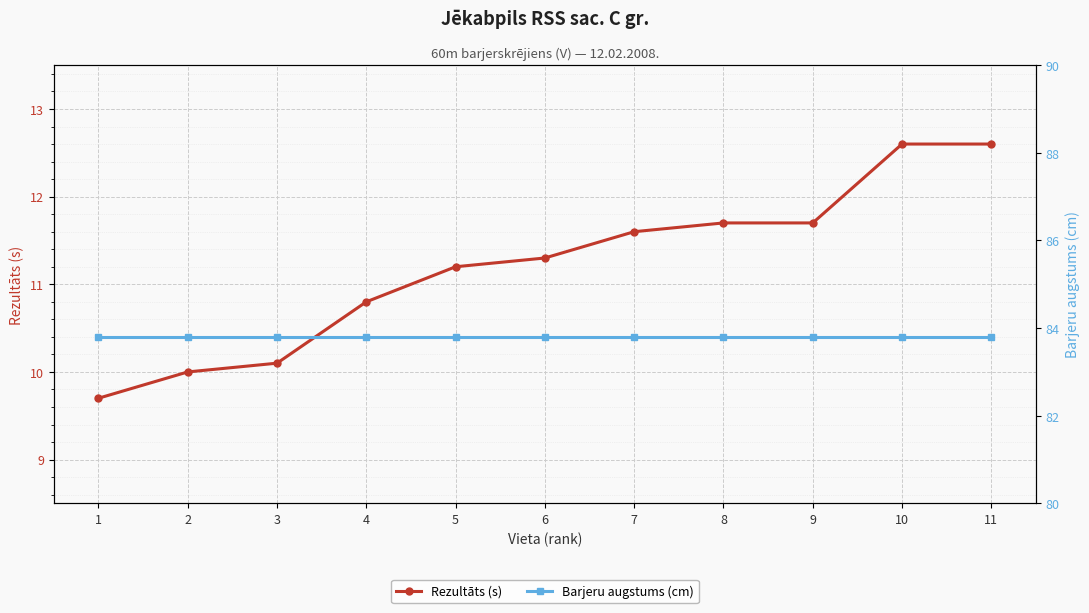

True or false: Rezultāts (s) and Barjeru augstums (cm) cross at least once.

False